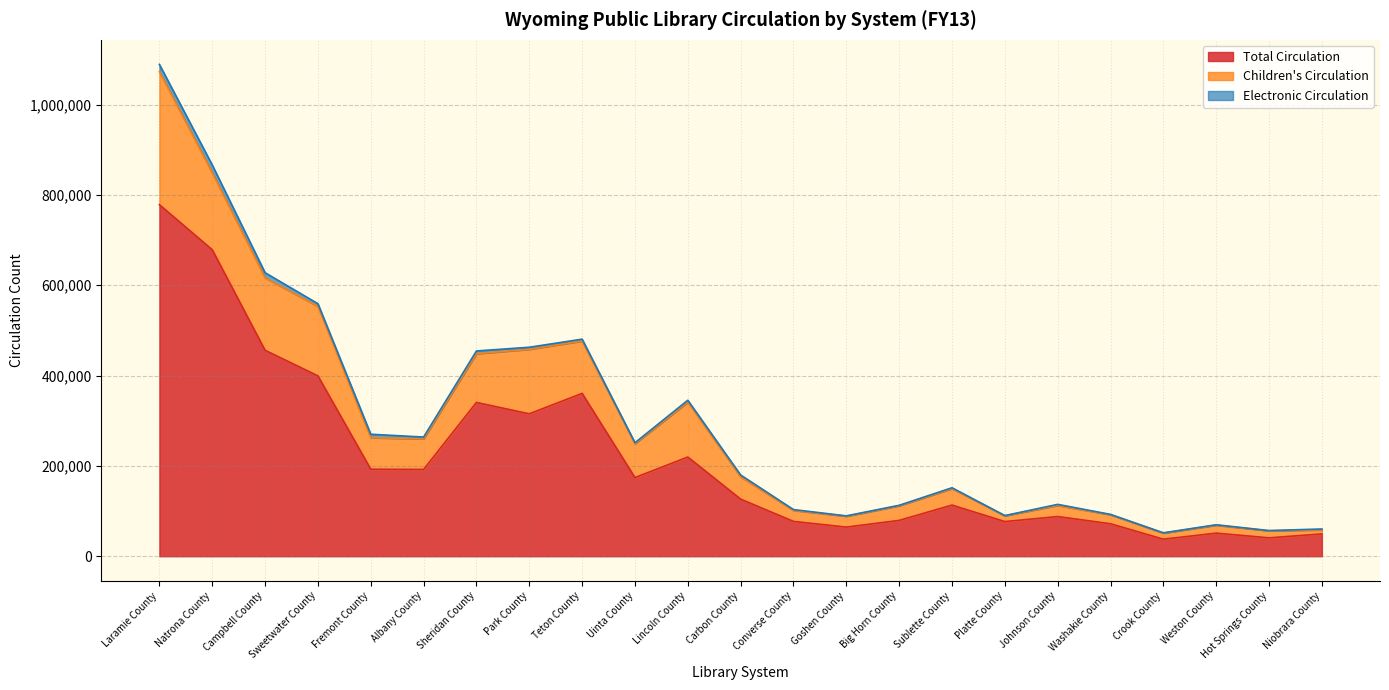

What is the total value across all series at Sweetwater County?

559160